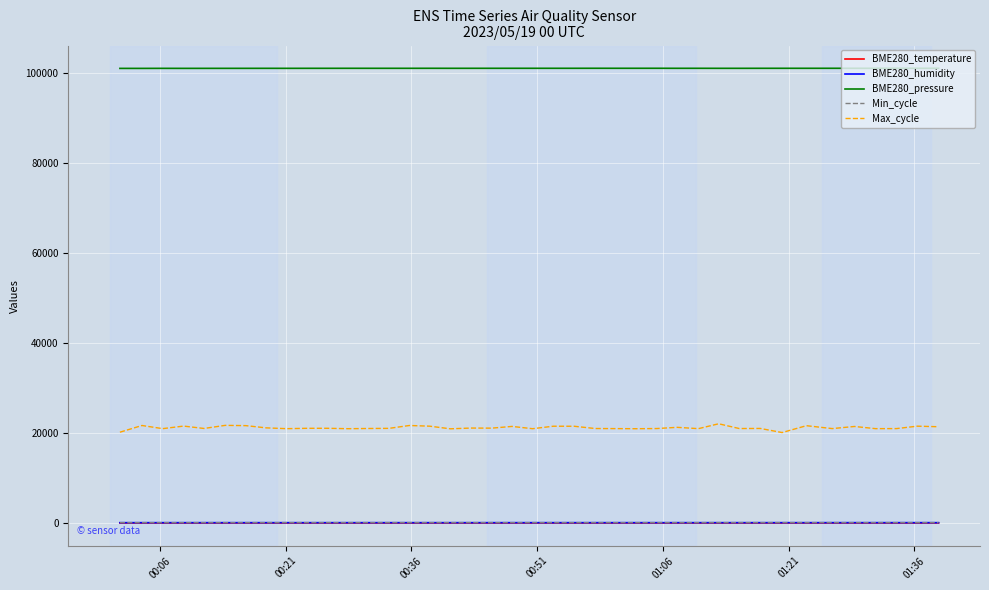

Which series has the largest total across all categories?

BME280_pressure